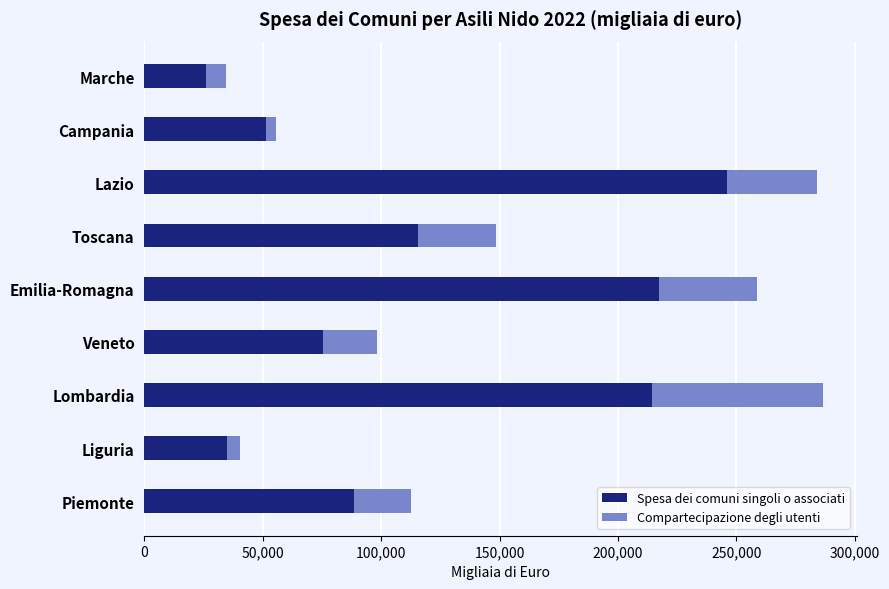

What are all the series names shown in the legend?

Spesa dei comuni singoli o associati, Compartecipazione degli utenti